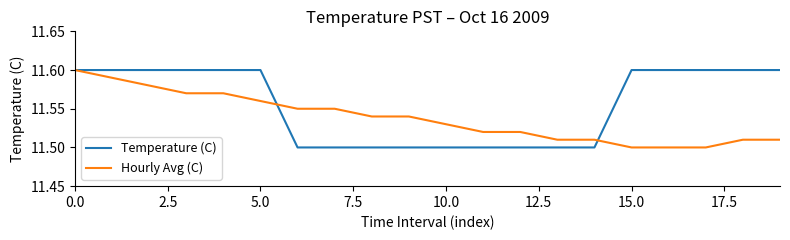

Rank the series by their average value, from highest to lowest.

Temperature (C), Hourly Avg (C)